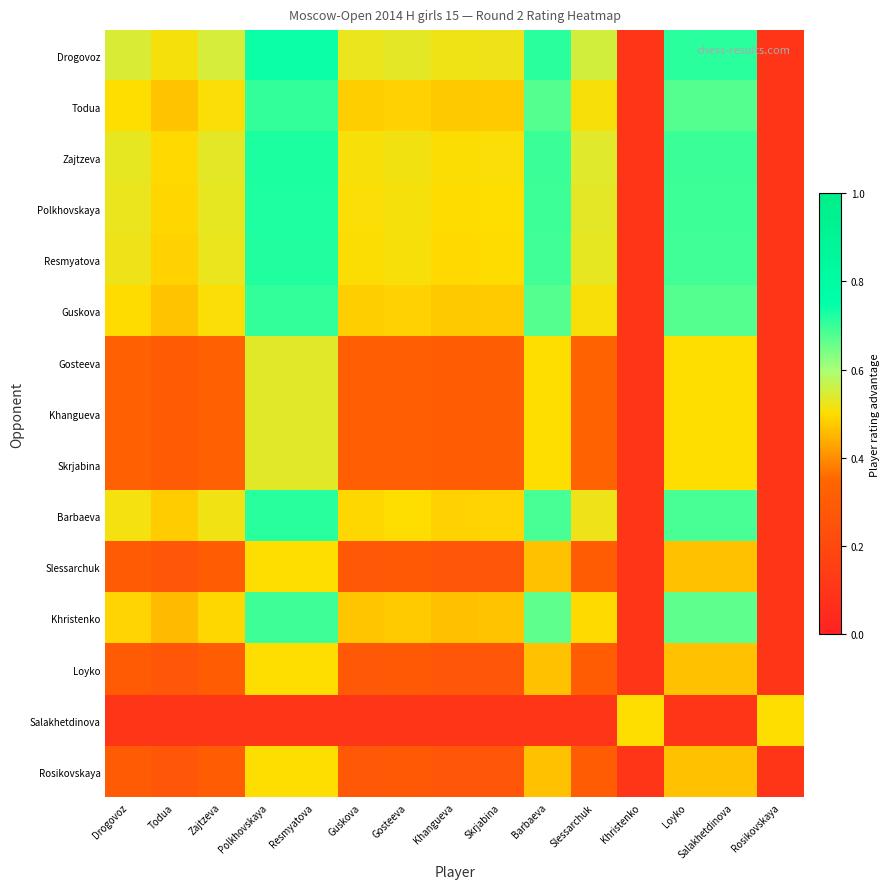

Which has a higher value, Gosteeva or Resmyatova?

Resmyatova